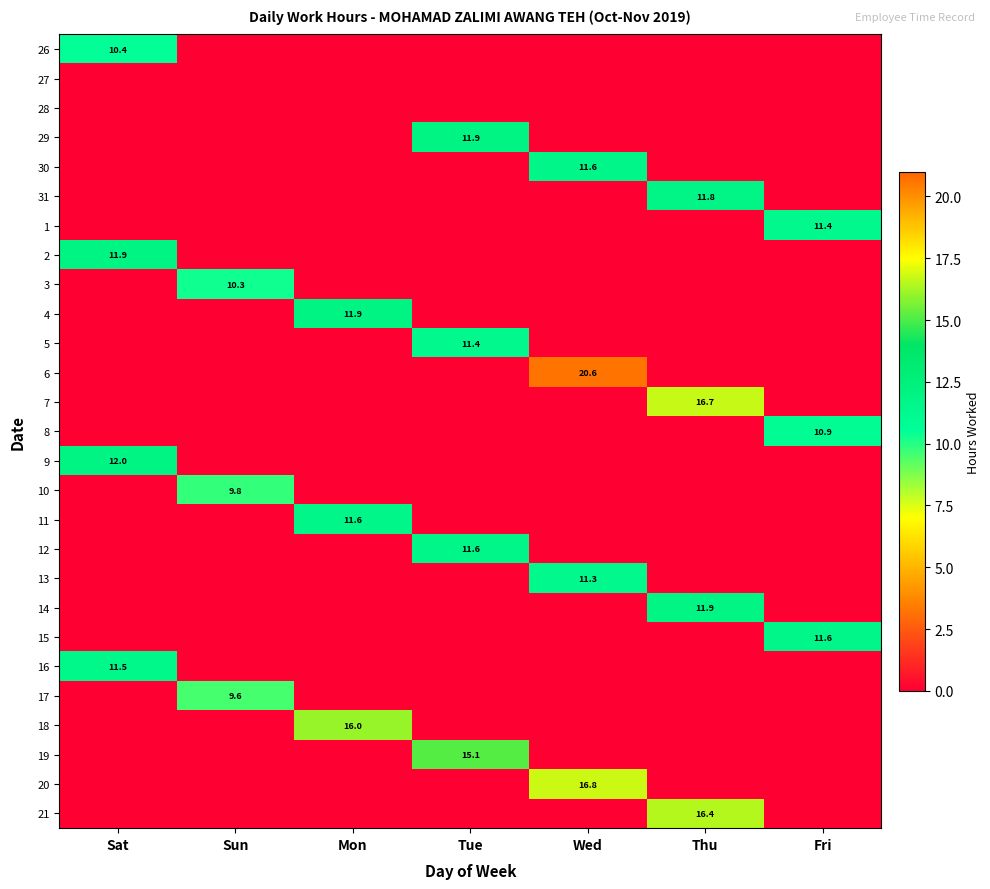

What is the maximum value shown in the chart?

20.6